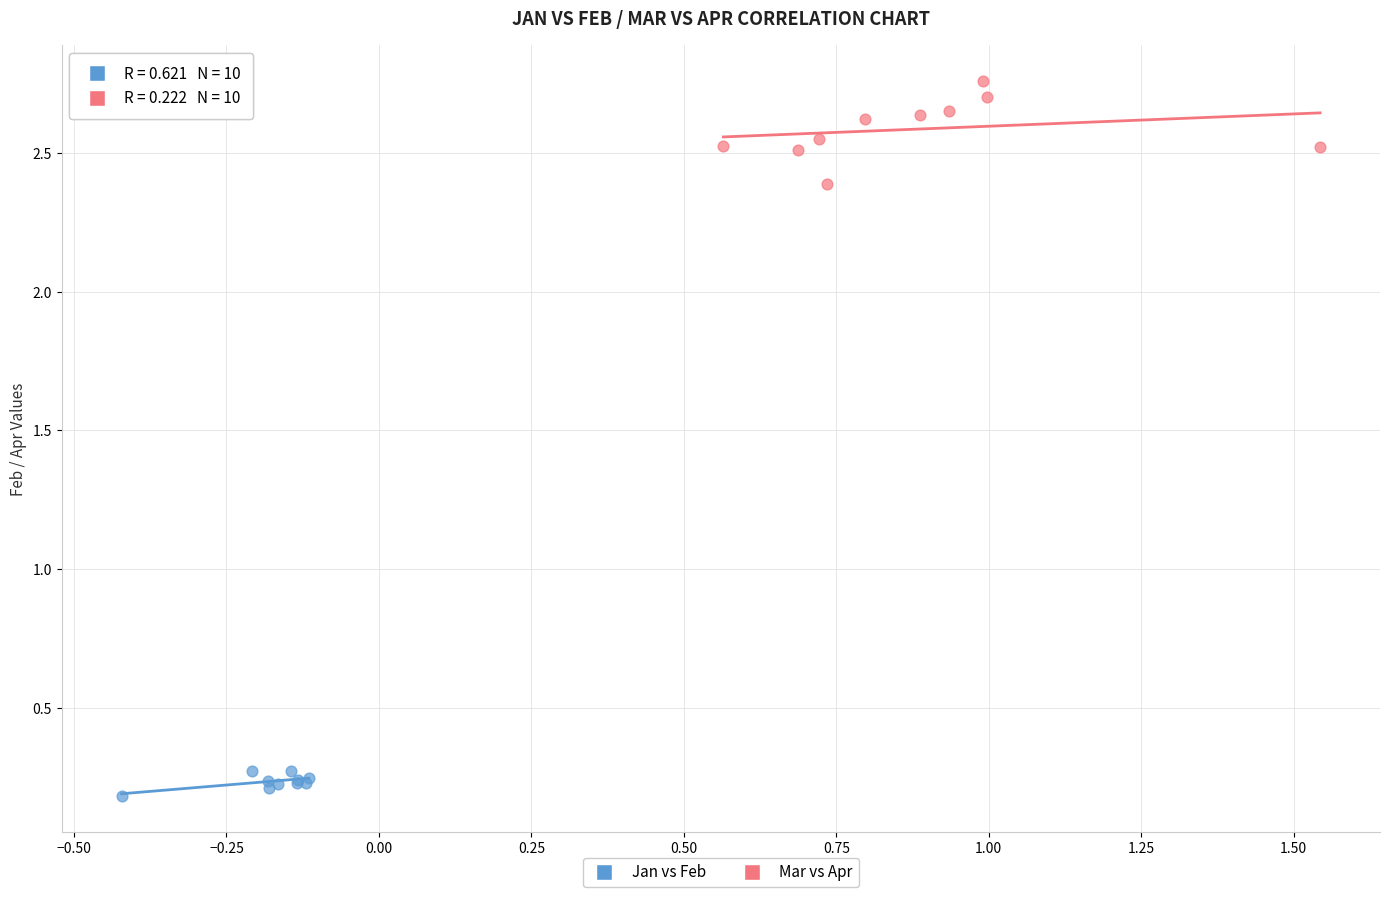

Which series reaches the maximum Y coordinate?

Mar vs Apr